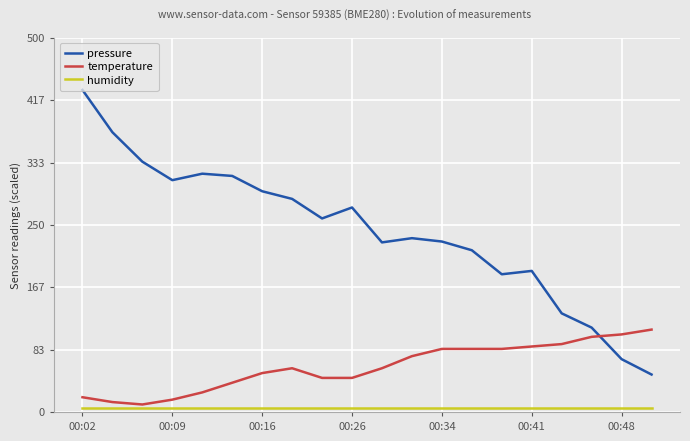

True or false: pressure and humidity intersect in this chart.

False